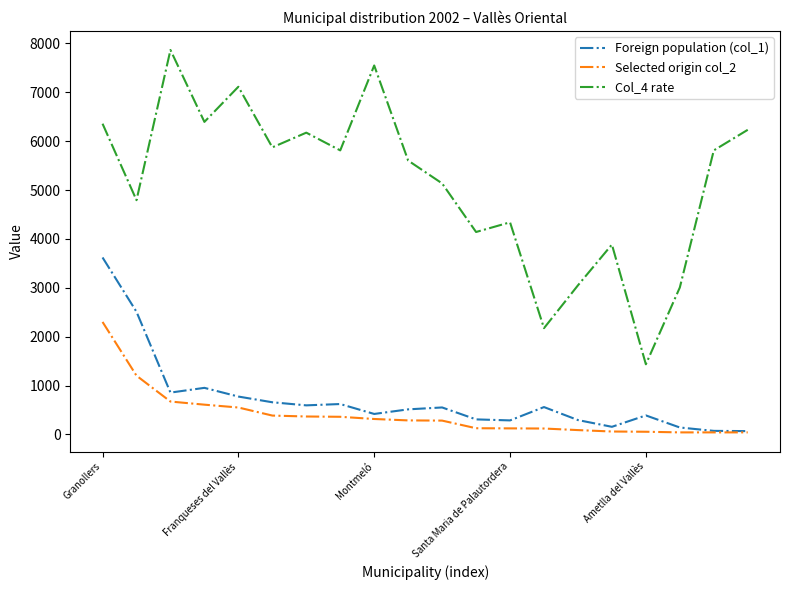

What are all the series names shown in the legend?

Foreign population (col_1), Selected origin col_2, Col_4 rate